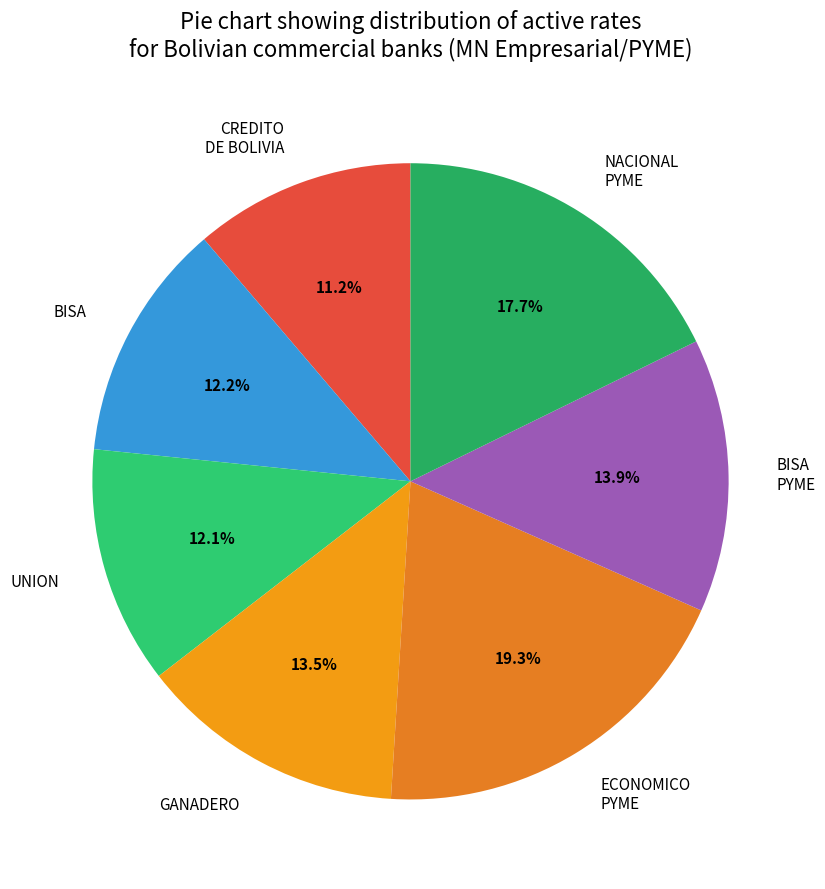

How many slices are in this pie chart?

7